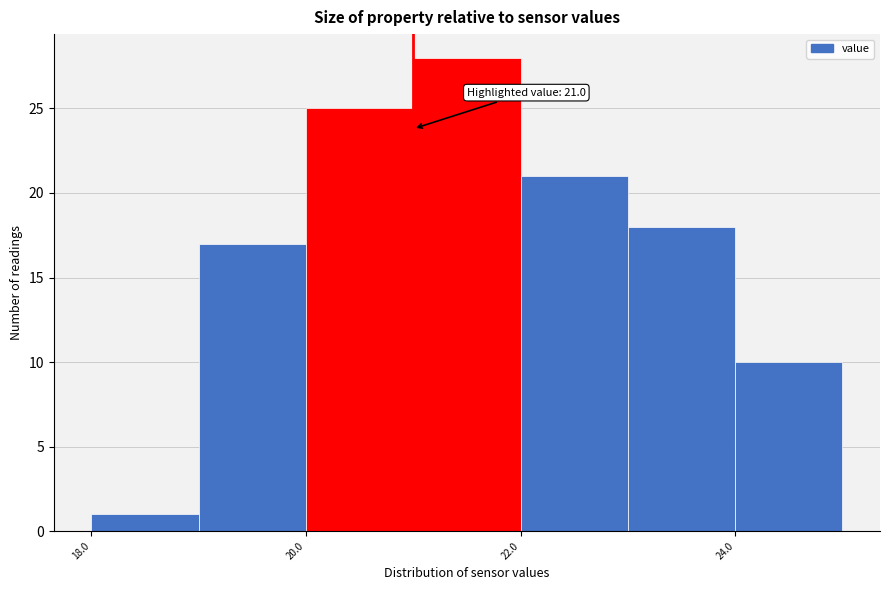

Over which range of the x-axis is the bar tallest?

21 to 22